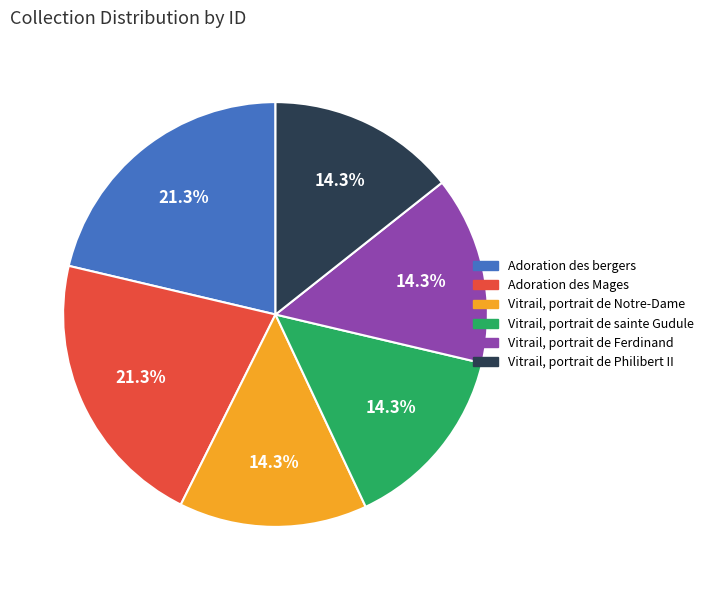

Is the sum of Vitrail, portrait de Philibert II and Adoration des bergers greater than half?

No